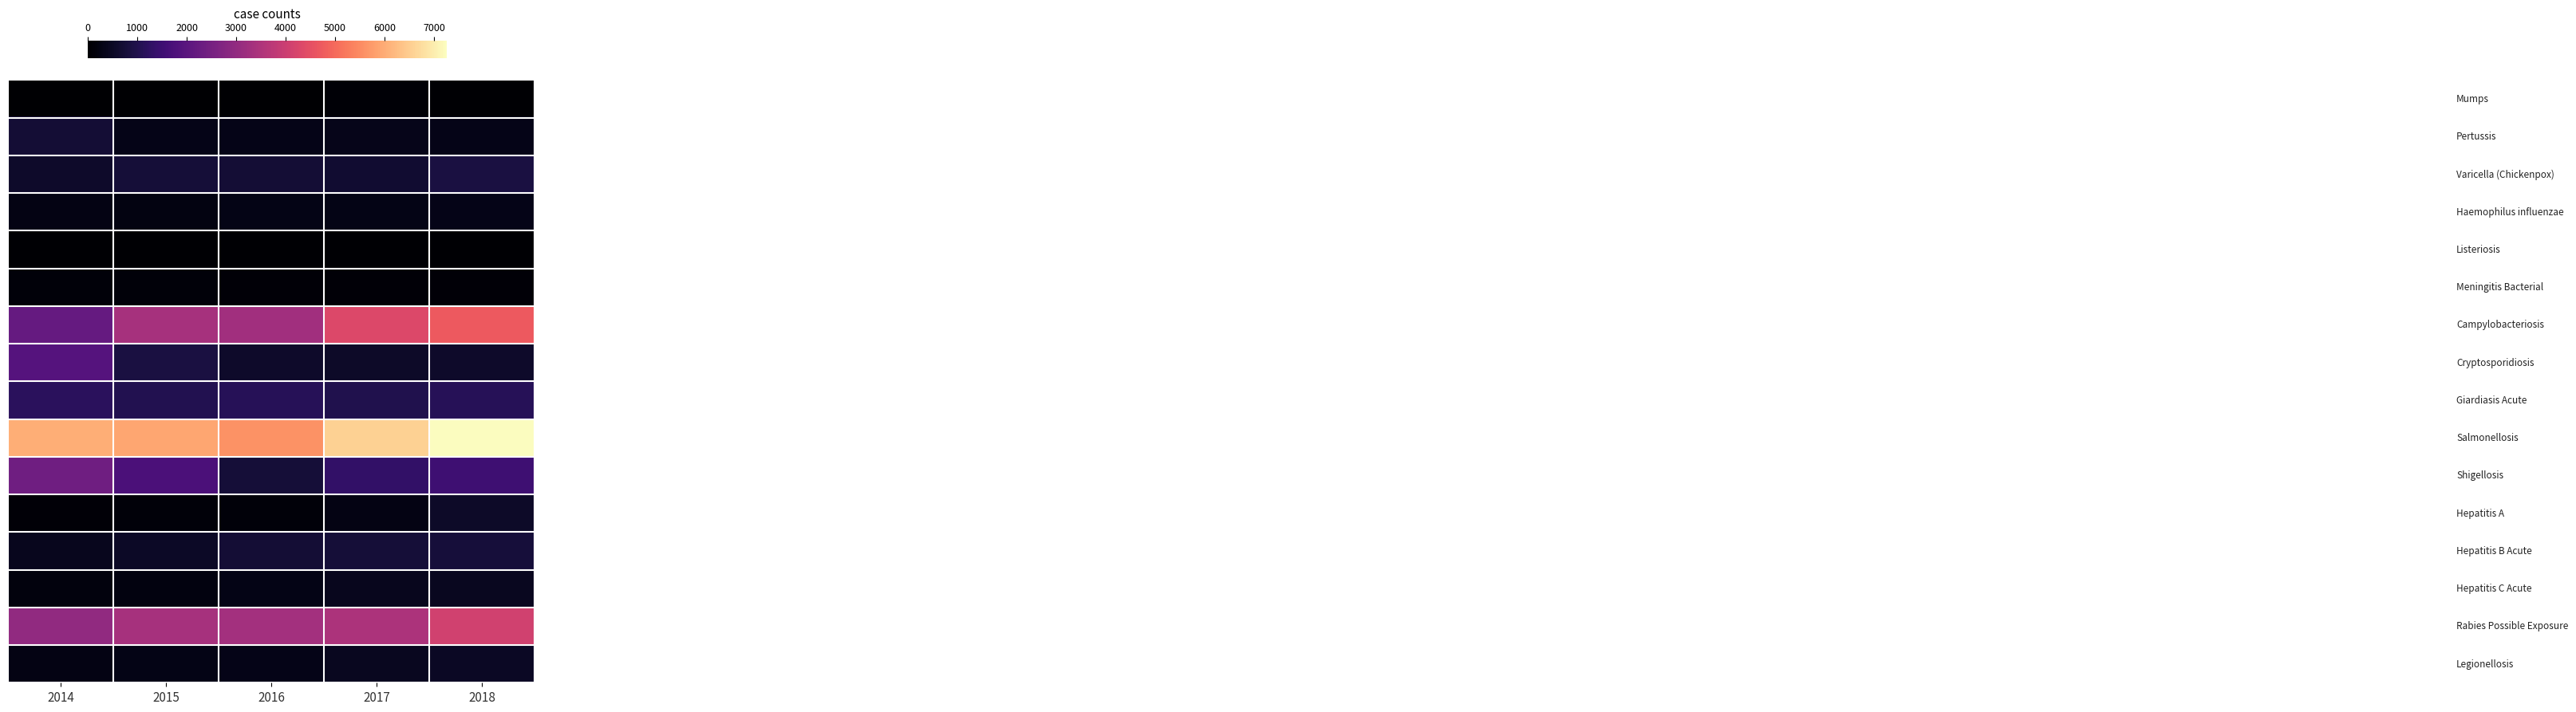

At how many categories does at least one series exceed 5296?

5